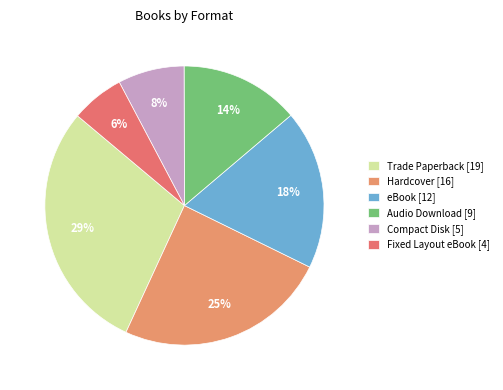

To the nearest percent, what portion does Fixed Layout eBook represent?

6%